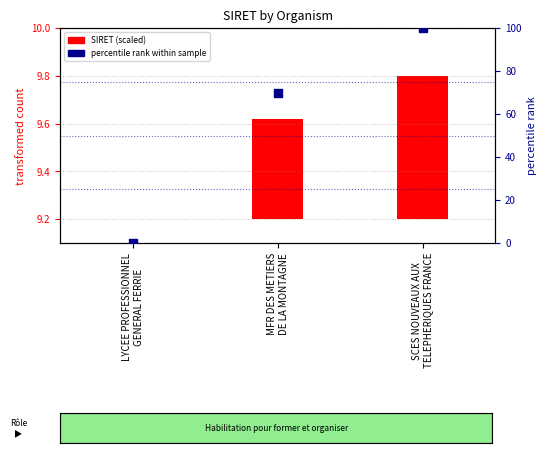

Which series has the largest total across all categories?

percentile rank within sample